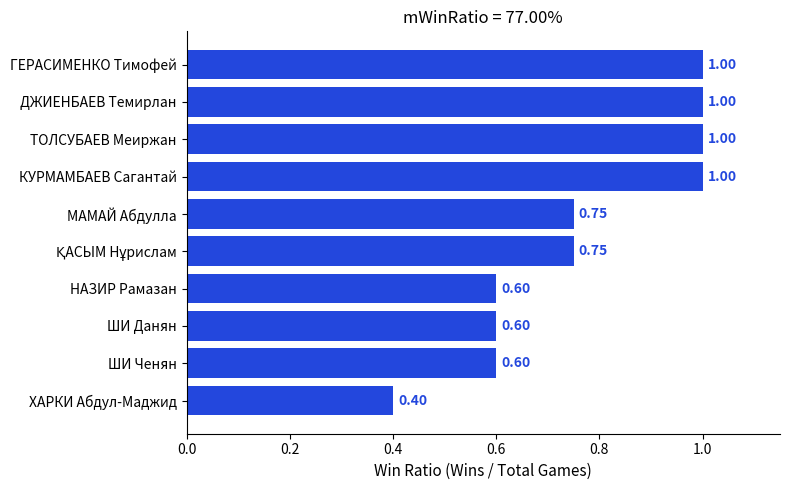

Which label corresponds to the smallest value in the chart?

ХАРКИ Абдул-Маджид